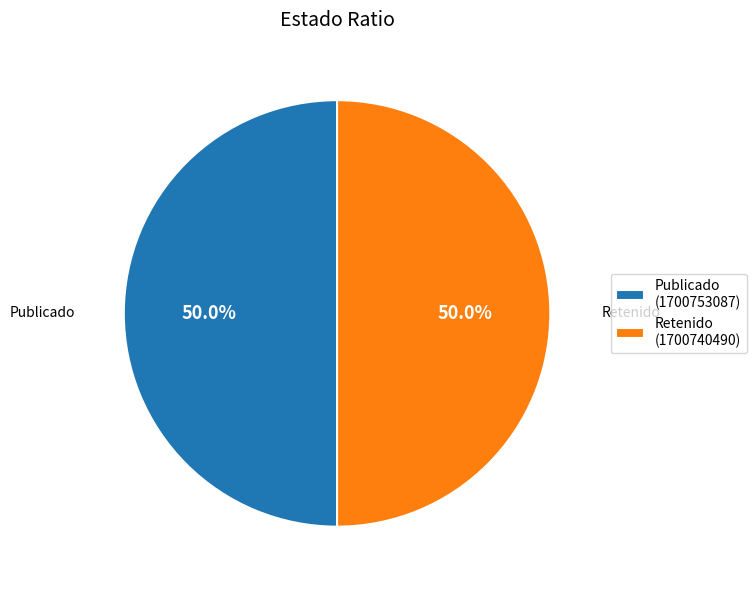

Combined, what portion of the pie is Retenido (1700740490) and Publicado (1700753087)?

100.0%